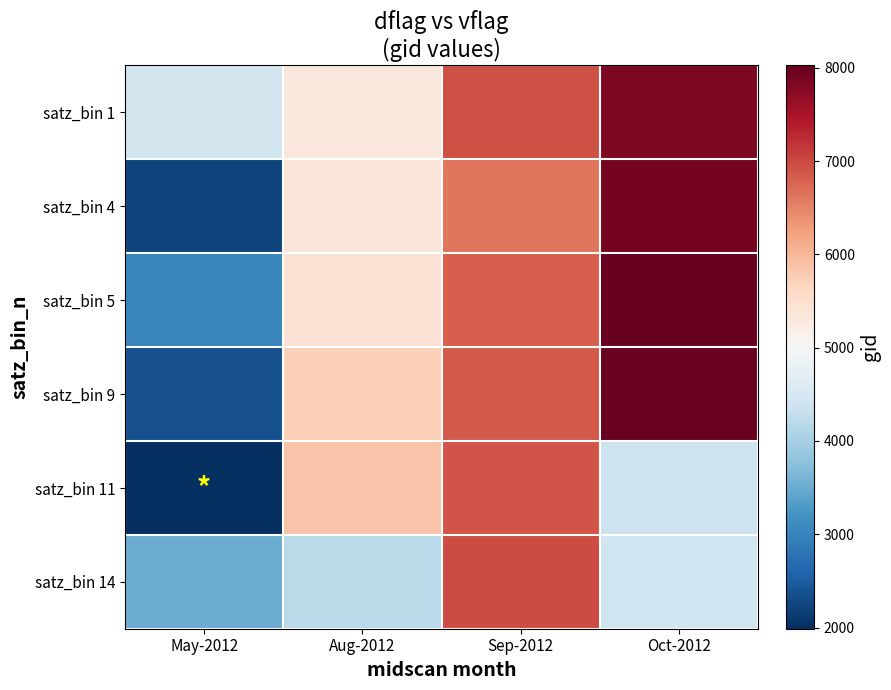

Which has a higher value, Sep-2012 or Oct-2012?

Oct-2012